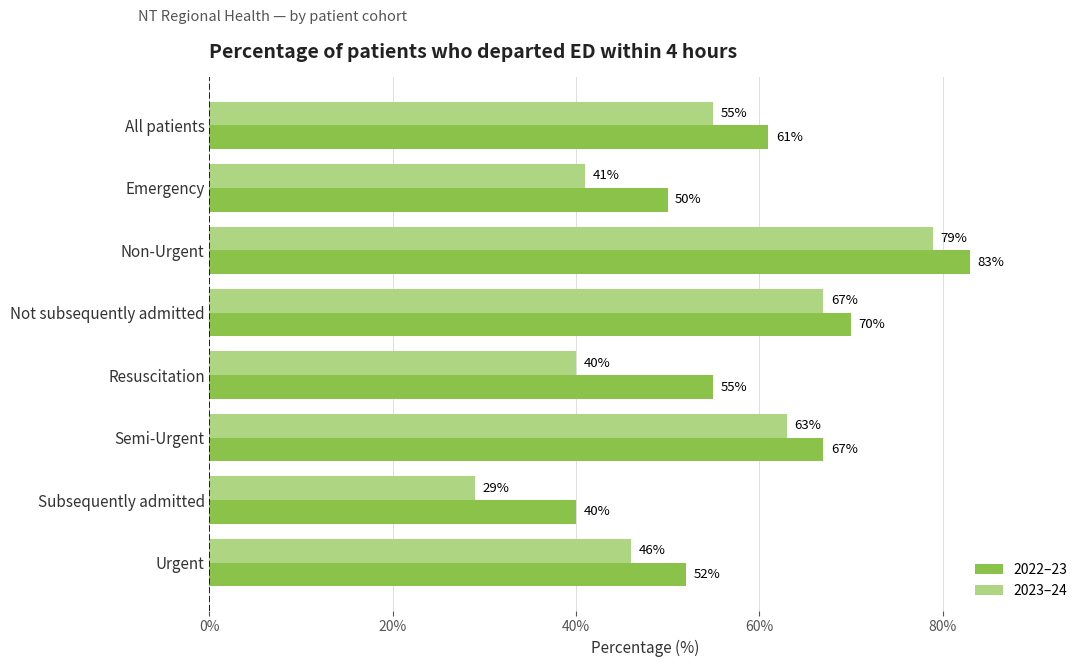

What is the total value across all series at Emergency?

91